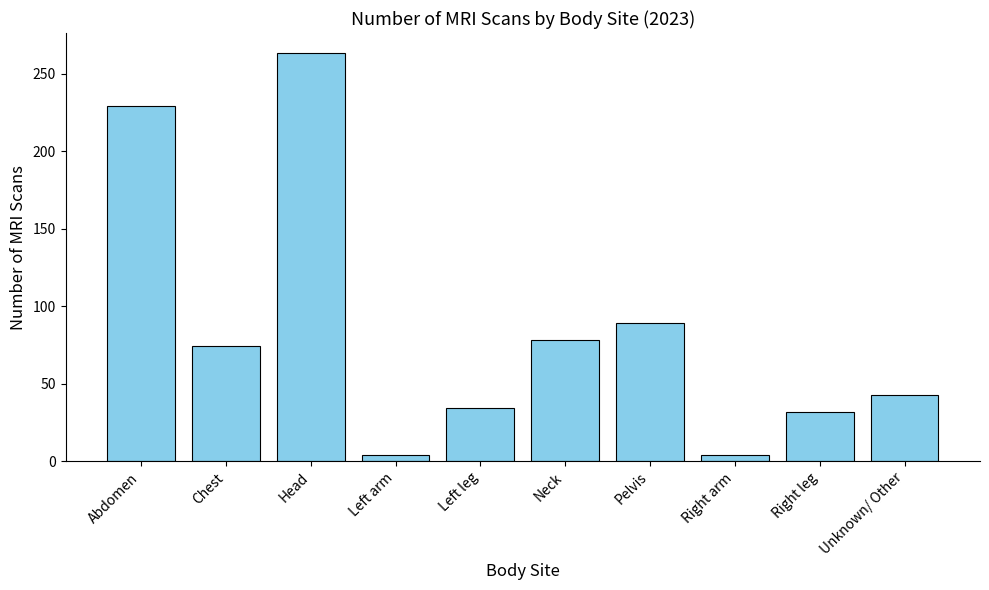

What is the average value?

85